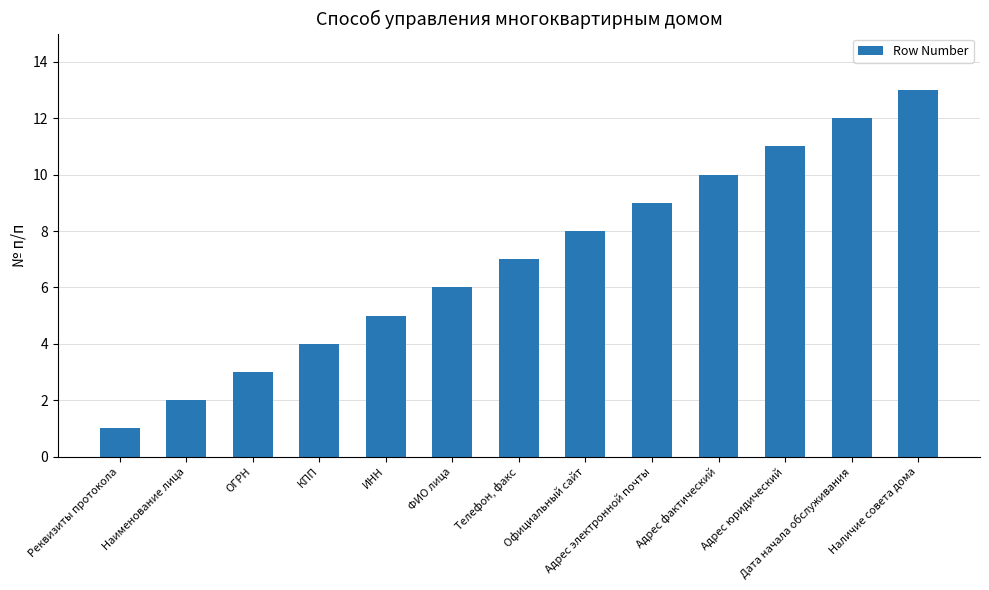

True or false: the data shows 4 at Адрес электронной почты.

False